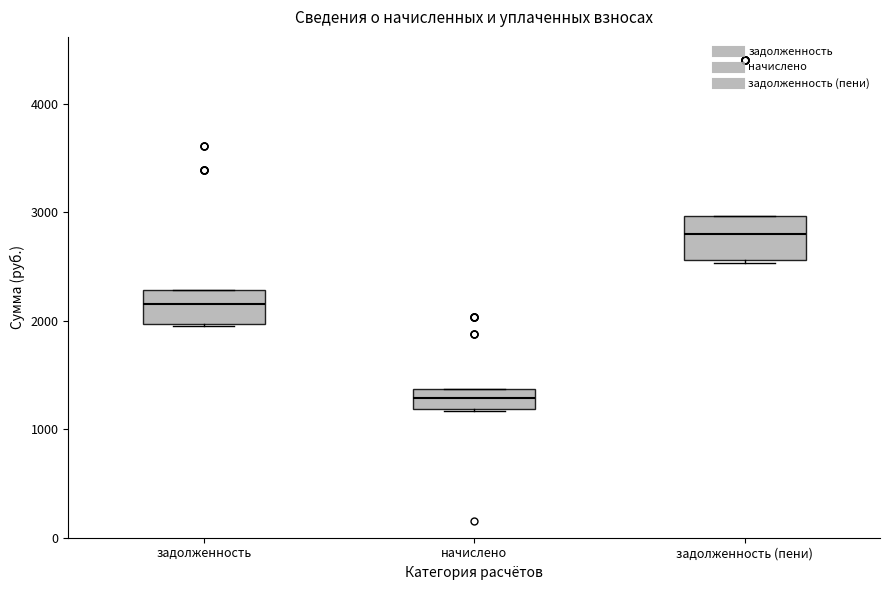

Reading left to right, read every box against the y-axis: the position of its median line, the range the box covers, and the ends of its whiskers. The values are not printed on the chart, so give them approximately, as read against the axis.

задолженность: median 2200, box 2000 to 2300, whiskers 2000 to 2300
начислено: median 1300, box 1200 to 1400, whiskers 1200 to 1400
задолженность (пени): median 2800, box 2600 to 3000, whiskers 2500 to 3000